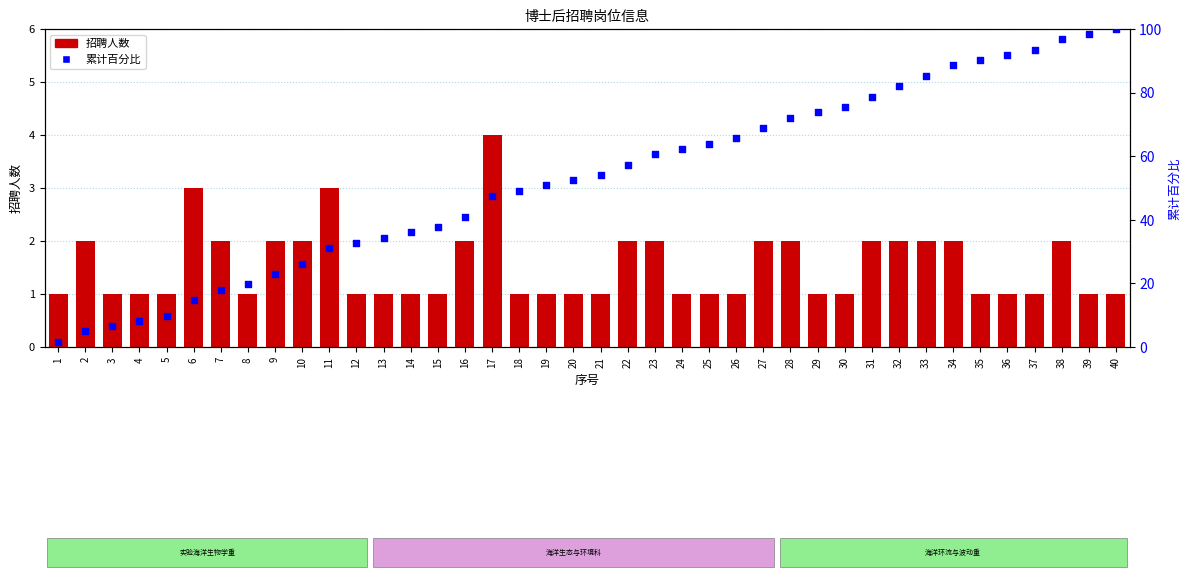

Is the value of 累计百分比 at 1 greater than the value of 招聘人数 at 4?

Yes